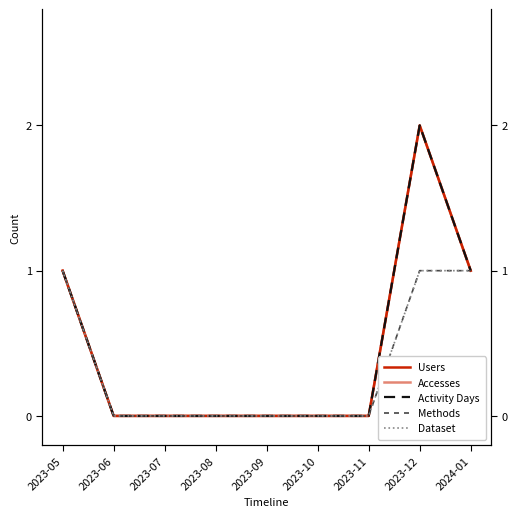

True or false: Users and Activity Days cross at least once.

False